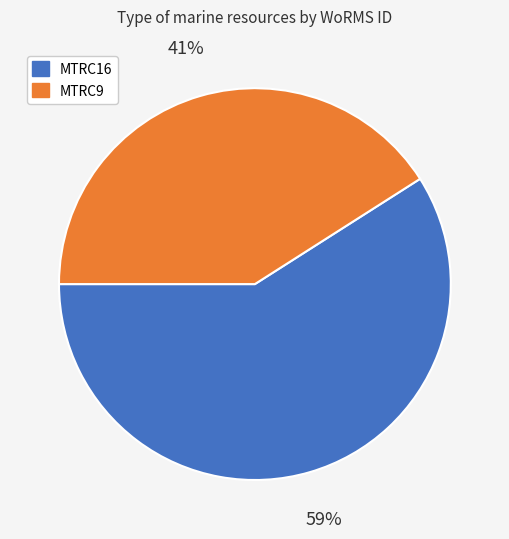

Is the sum of MTRC9 and MTRC16 greater than half?

Yes